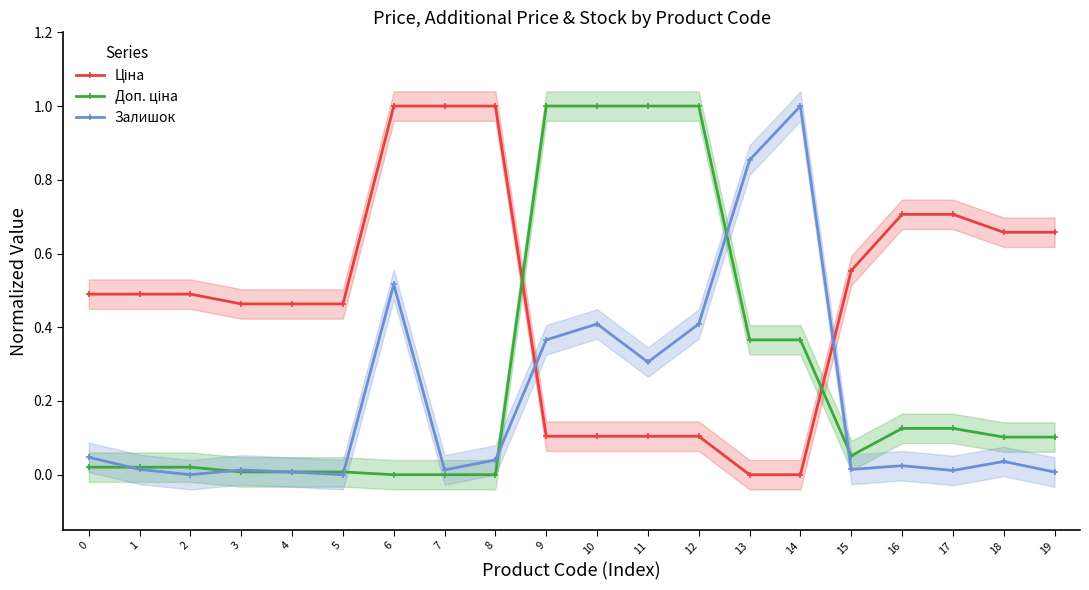

Which category has the highest value in the Ціна series?

6